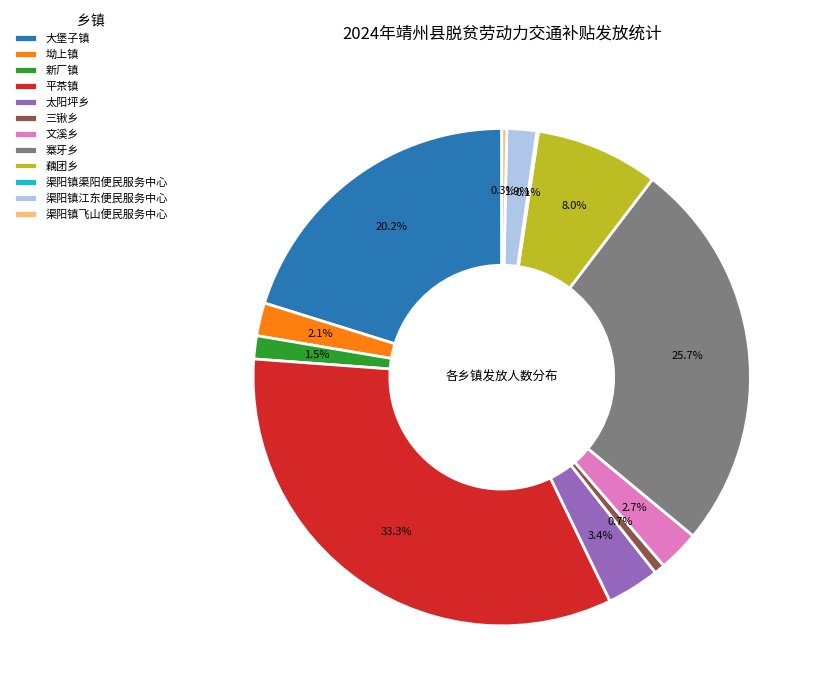

Does any single category account for the majority?

No